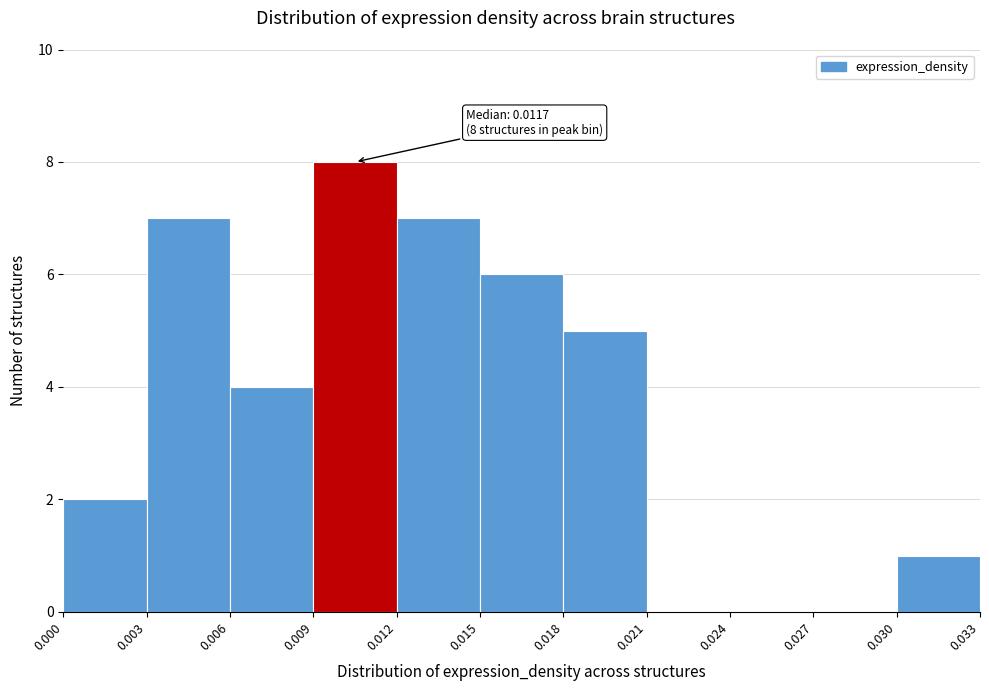

Over which range of the x-axis is the bar tallest?

0.009 to 0.012